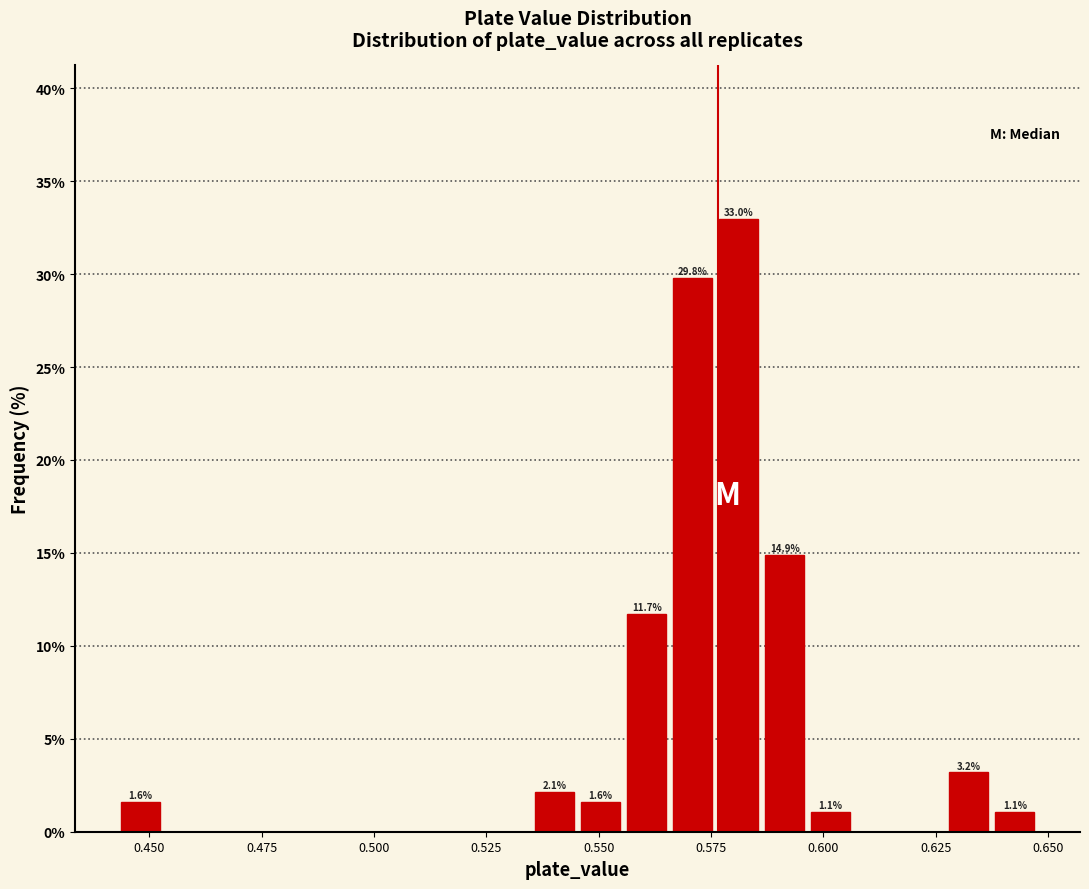

Read against the x-axis, roughly where is the centre of the tallest bar?

0.580